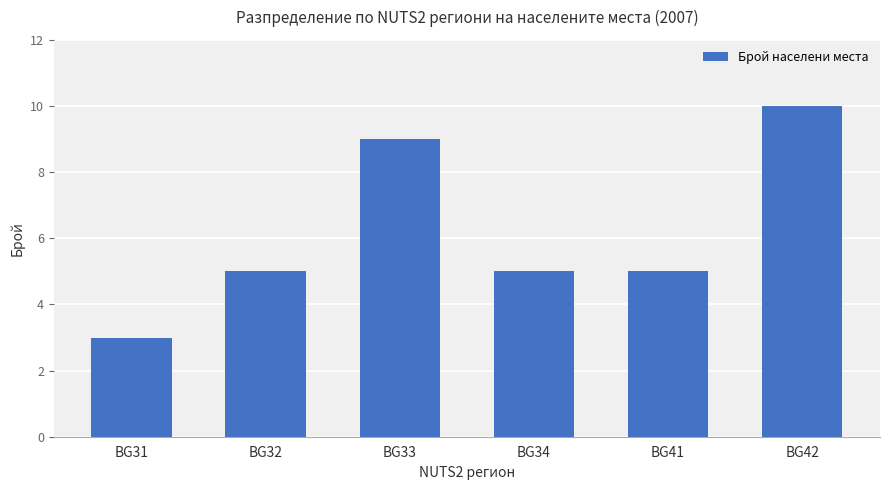

Reading left to right, extract all data points from this chart.

BG31=3	BG32=5	BG33=9	BG34=5	BG41=5	BG42=10